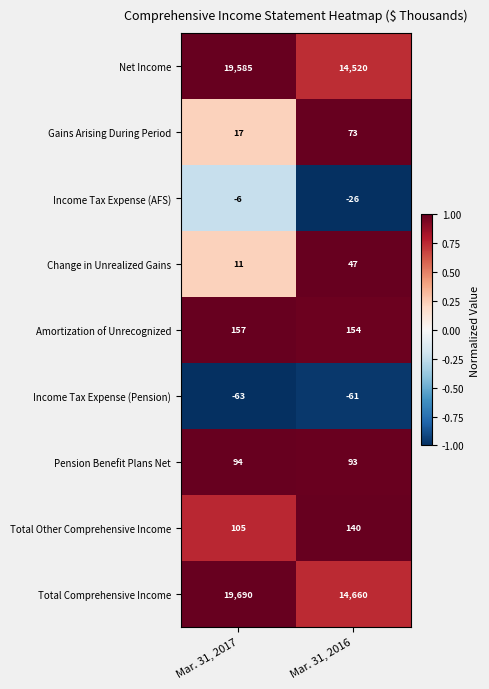

Which series has the widest spread of values?

Net Income